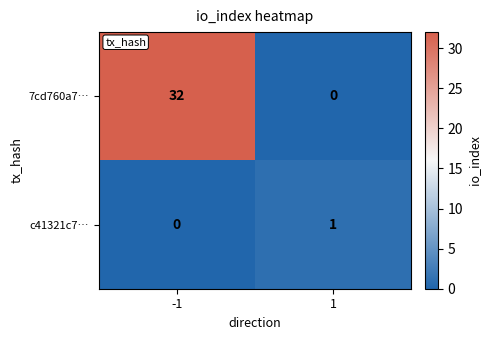

What is the maximum value shown in the chart?

32